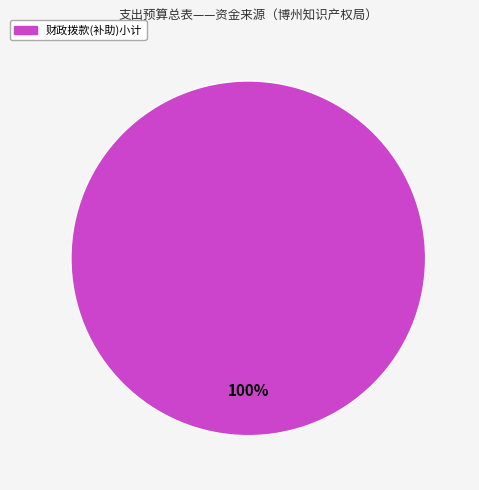

Is it true that 财政拨款(补助)小计 is 94% of the pie?

False